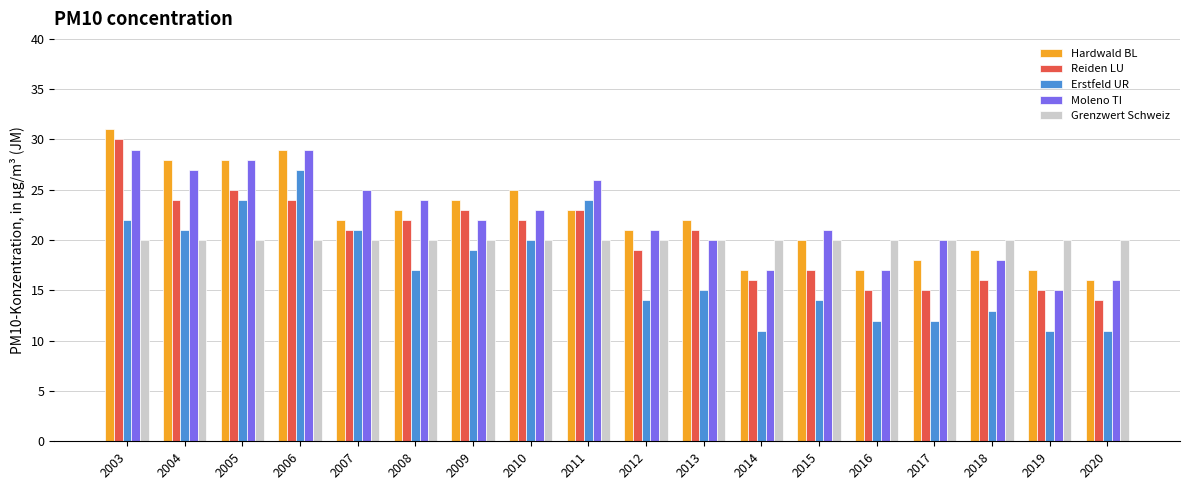

What is the greatest value displayed?

31